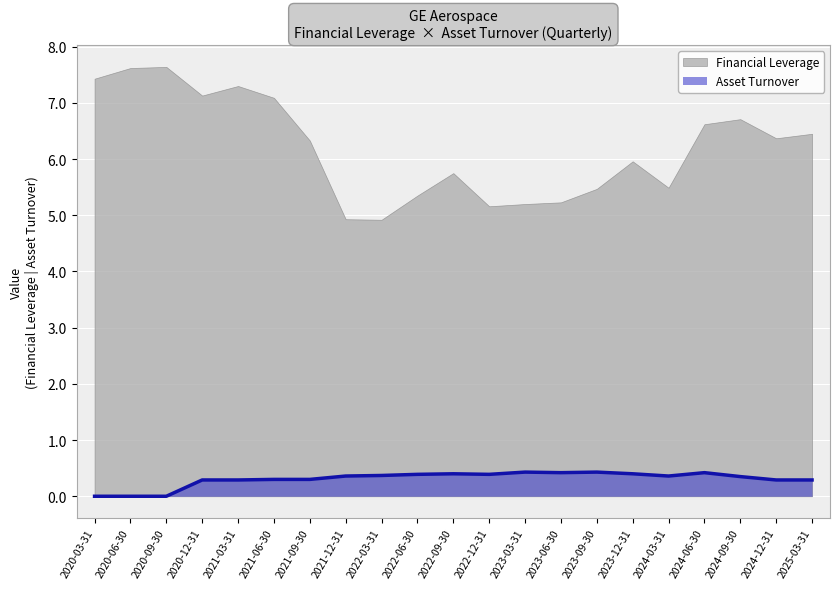

Rank the categories by value from highest to lowest.

2023-03-31, 2023-09-30, 2023-06-30, 2024-06-30, 2022-09-30, 2023-12-31, 2022-06-30, 2022-12-31, 2022-03-31, 2021-12-31, 2024-03-31, 2024-09-30, 2021-06-30, 2021-09-30, 2020-12-31, 2021-03-31, 2024-12-31, 2025-03-31, 2020-03-31, 2020-06-30, 2020-09-30